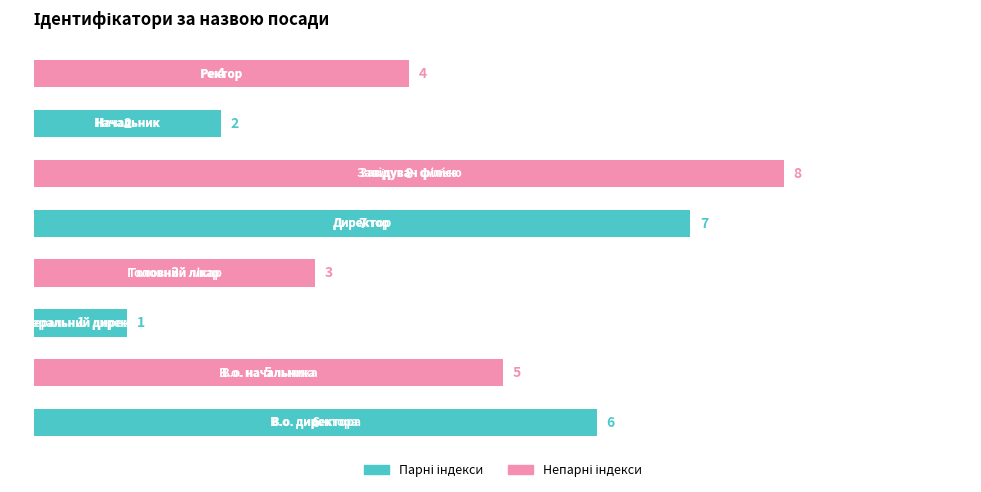

Count the values in the range 3 to 7.

5